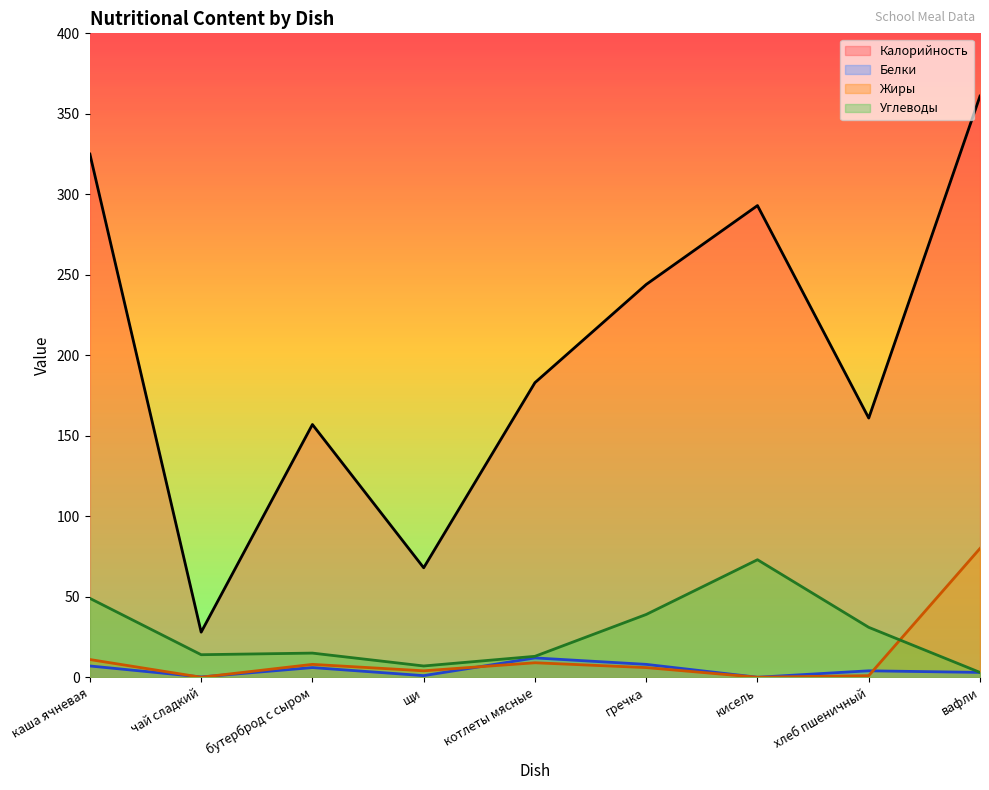

Which label corresponds to the smallest value in the chart?

кисель